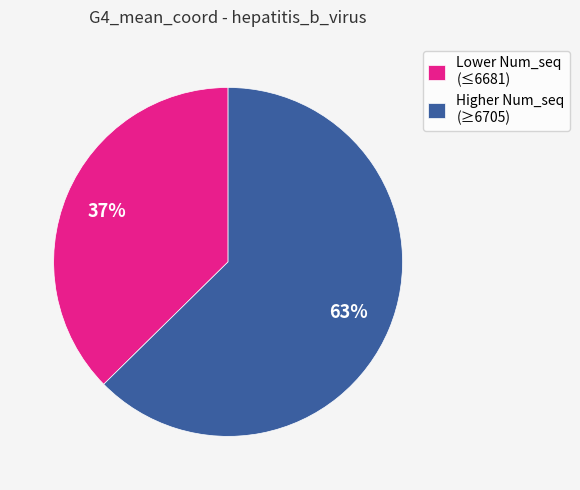

Between Lower Num_seq (≤6681) and Higher Num_seq (≥6705), which is larger?

Higher Num_seq (≥6705)